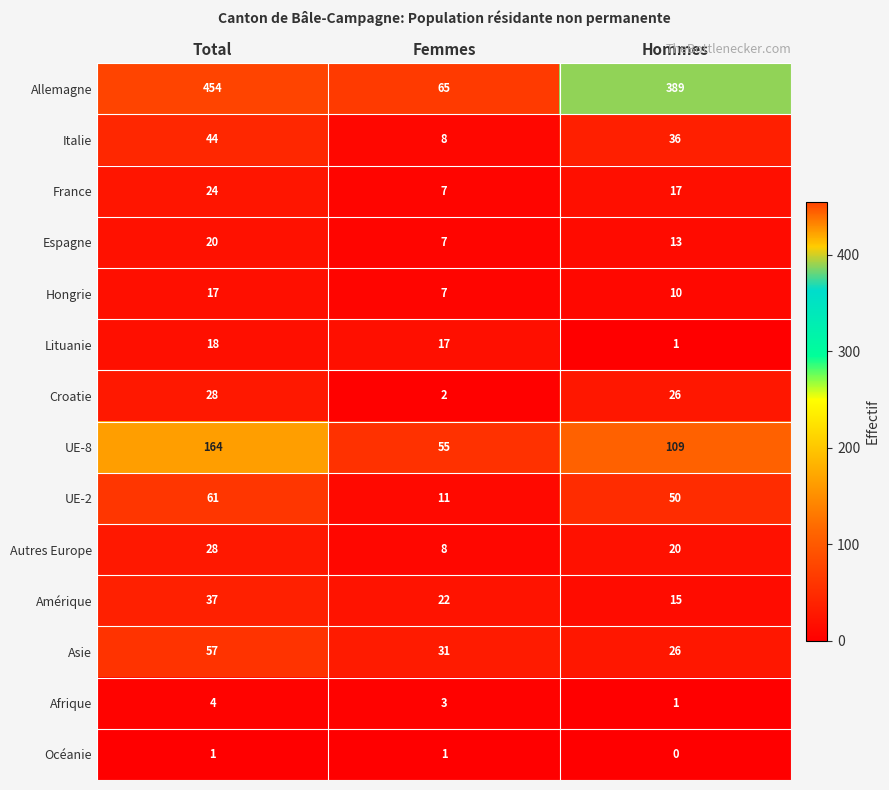

How many Afrique values are between 1 and 4?

3